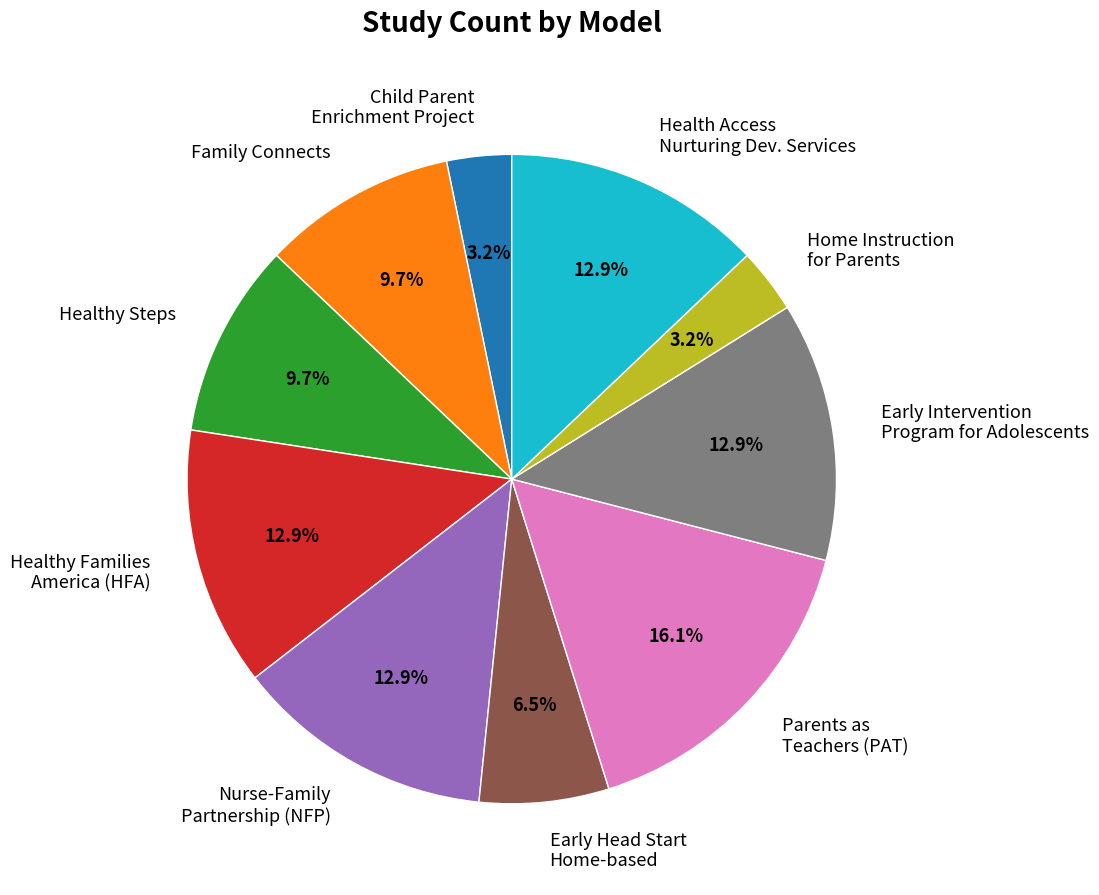

How much of the chart is everything except Health Access Nurturing Dev. Services?

87.1%